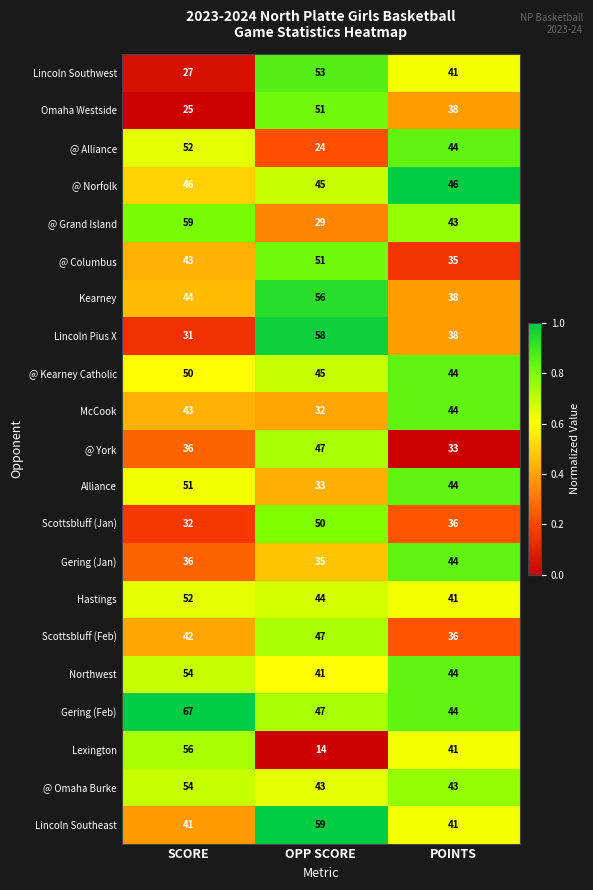

Which series has the largest range (max minus min)?

Lexington